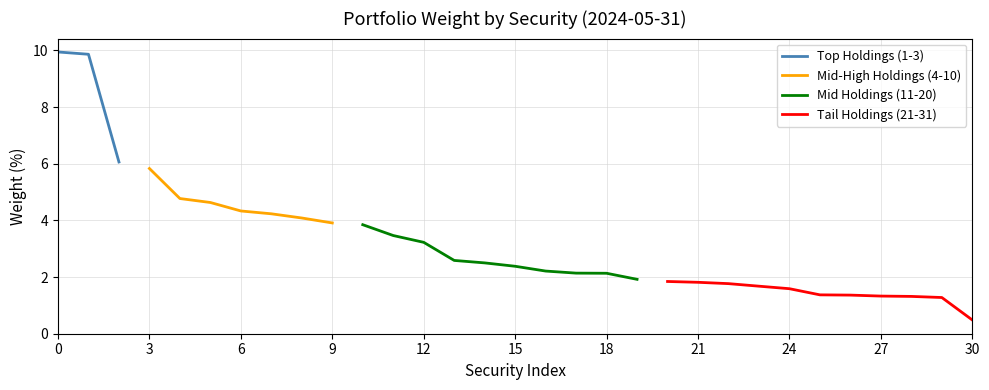

What is the maximum value for Top Holdings (1-3)?

9.9